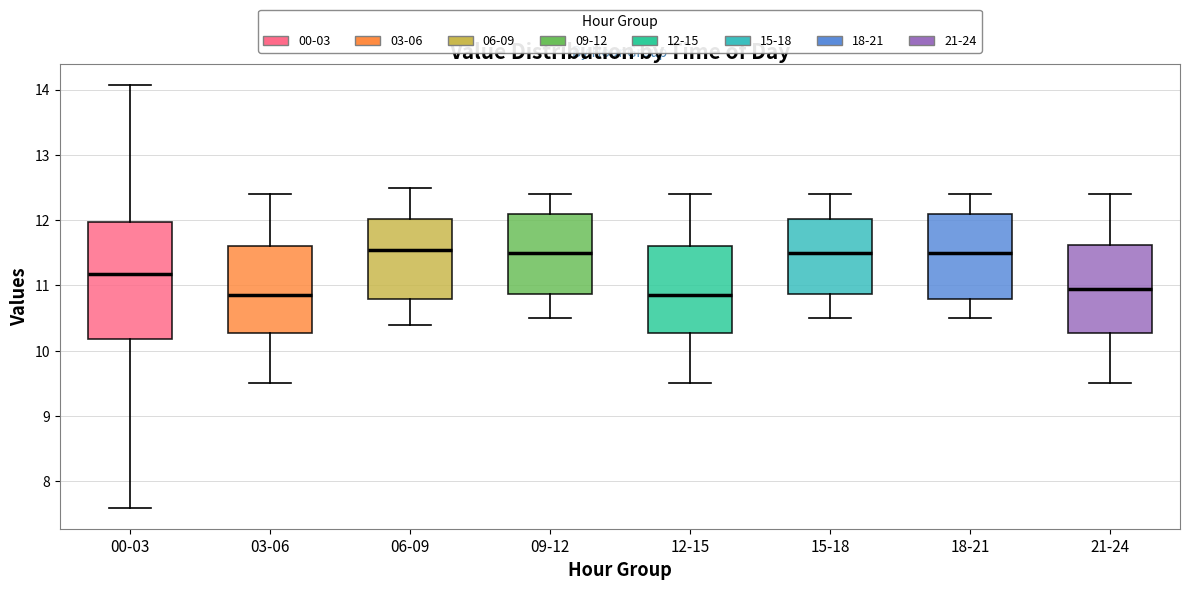

Reading left to right, read every box against the y-axis: the position of its median line, the range the box covers, and the ends of its whiskers. The values are not printed on the chart, so give them approximately, as read against the axis.

00-03: median 11.2, box 10.2 to 12.0, whiskers 7.6 to 14.1
03-06: median 10.9, box 10.3 to 11.6, whiskers 9.5 to 12.4
06-09: median 11.6, box 10.8 to 12.0, whiskers 10.4 to 12.5
09-12: median 11.5, box 10.9 to 12.1, whiskers 10.5 to 12.4
12-15: median 10.9, box 10.3 to 11.6, whiskers 9.5 to 12.4
15-18: median 11.5, box 10.9 to 12.0, whiskers 10.5 to 12.4
18-21: median 11.5, box 10.8 to 12.1, whiskers 10.5 to 12.4
21-24: median 11.0, box 10.3 to 11.6, whiskers 9.5 to 12.4